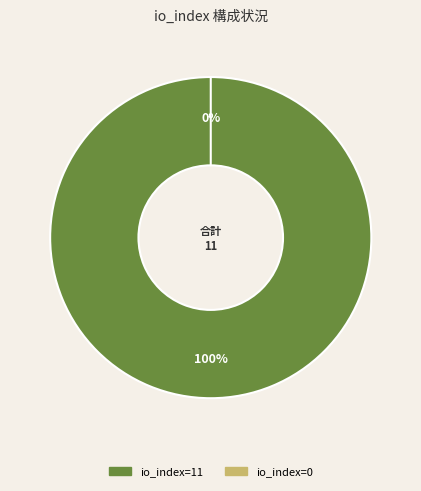

Does io_index=11 represent more than half of the total?

Yes